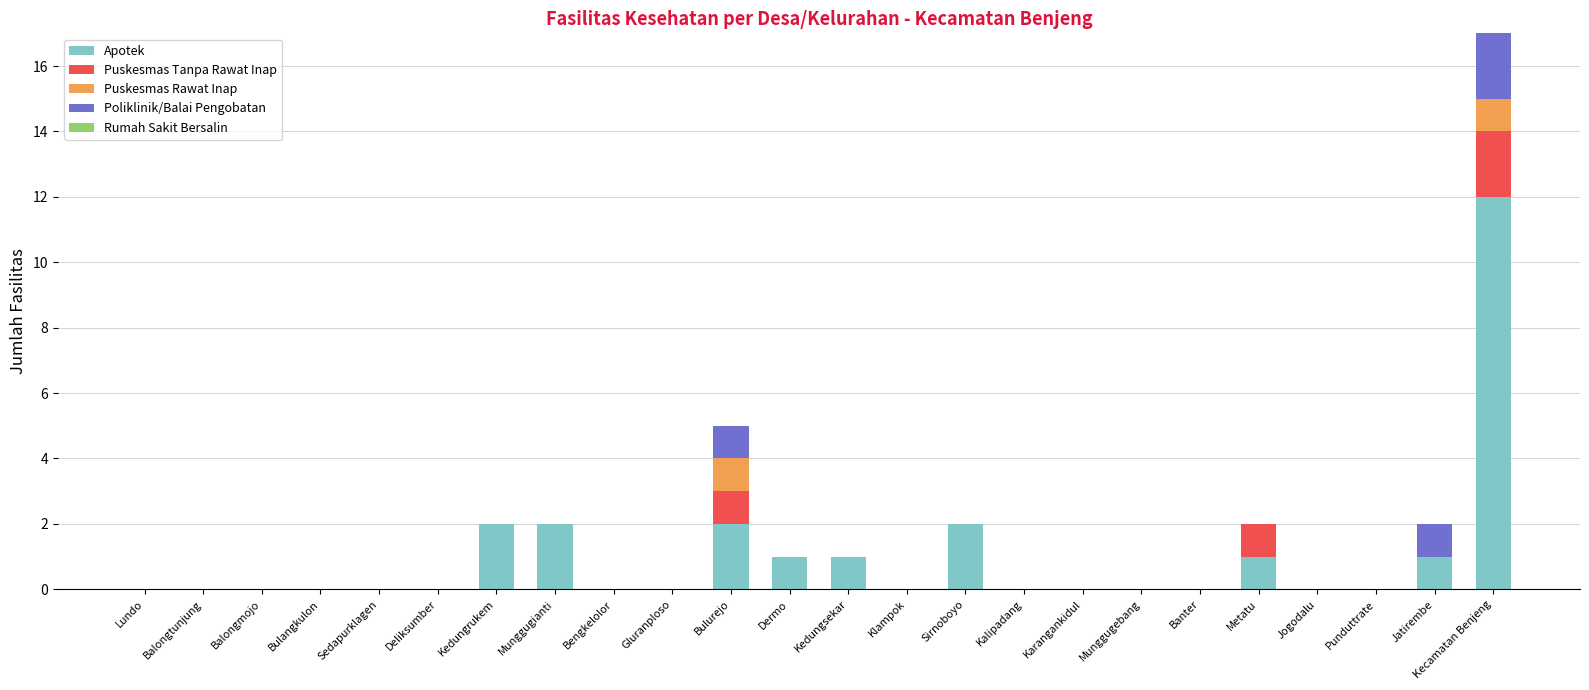

At which category is the sum across all series the highest?

Kecamatan Benjeng